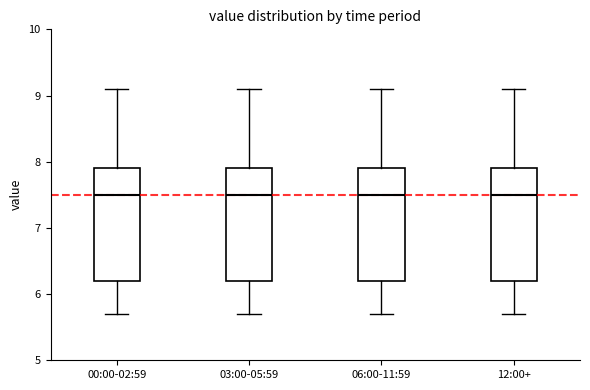

Where does the median line of the box for 03:00-05:59 sit on the y-axis? The values are not printed on the chart, so give them approximately, as read against the axis.

7.5